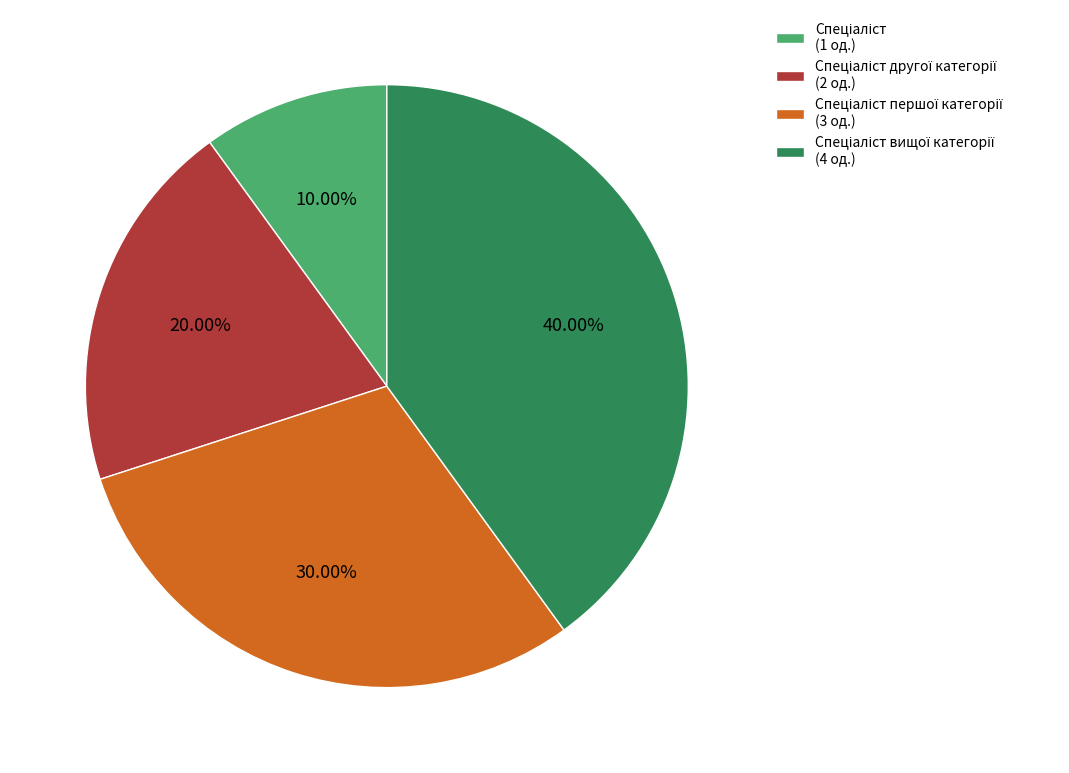

Is there any slice that represents more than half of the pie?

No